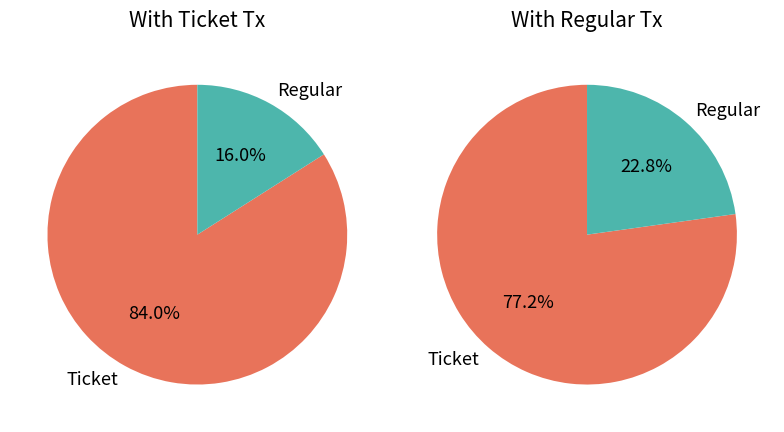

Is the sum of value and io_index greater than half?

Yes